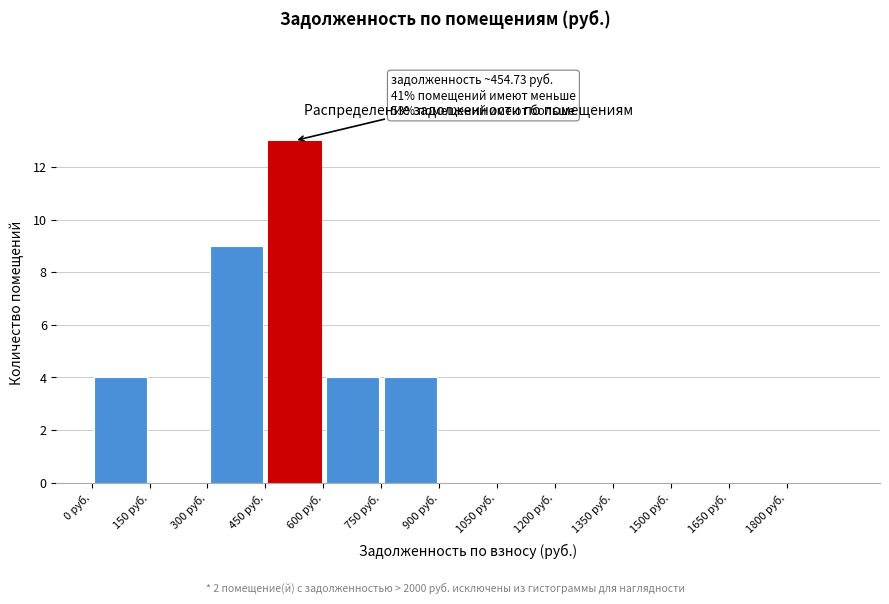

Which range on the x-axis has the tallest bar?

450 to 600